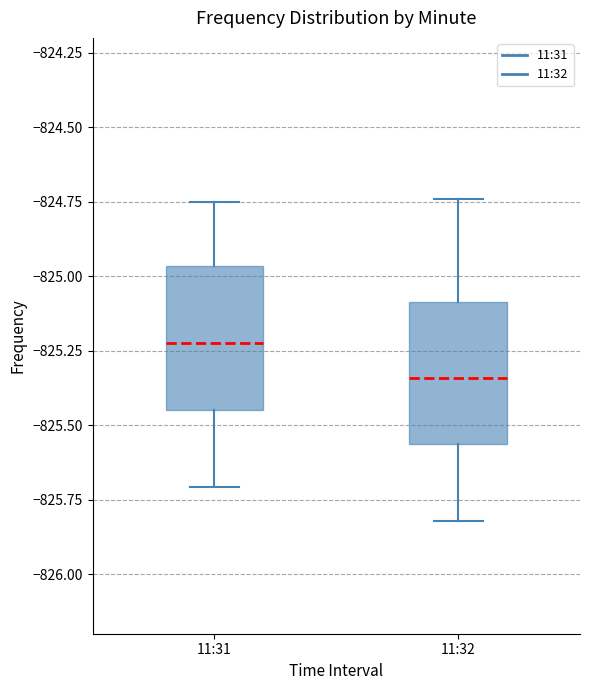

Which box has the highest median line?

11:31